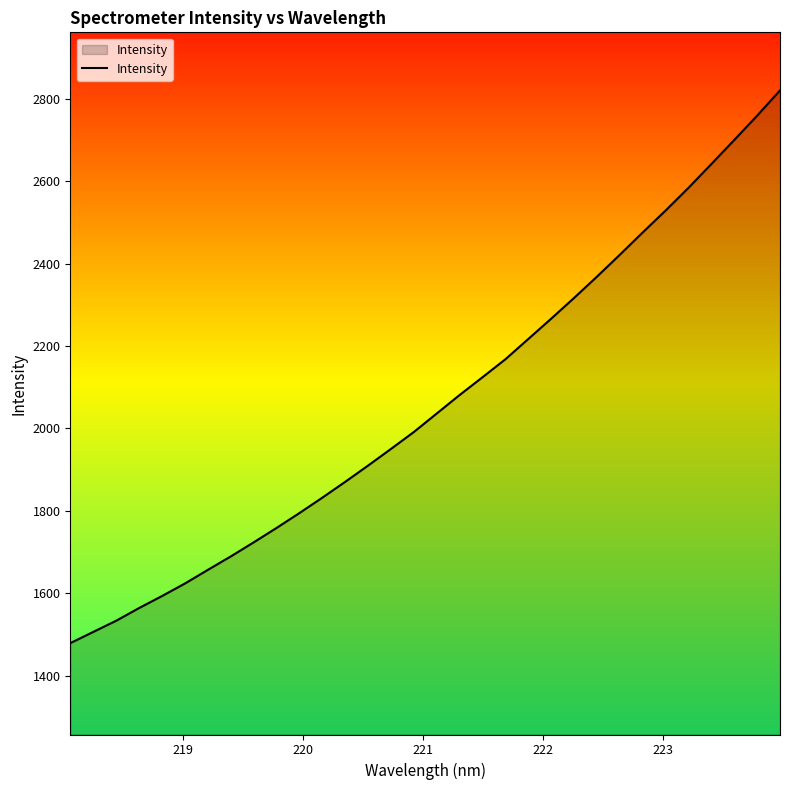

True or false: the data has more than 1 interior local peaks.

False